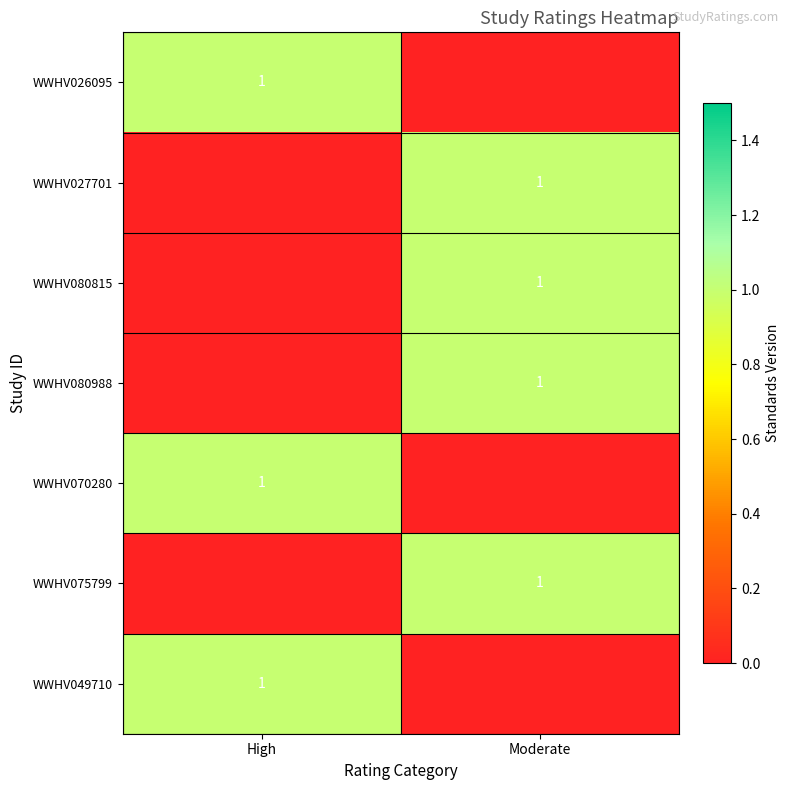

The WWHV080815 series shows 2 at Moderate. True or false?

False